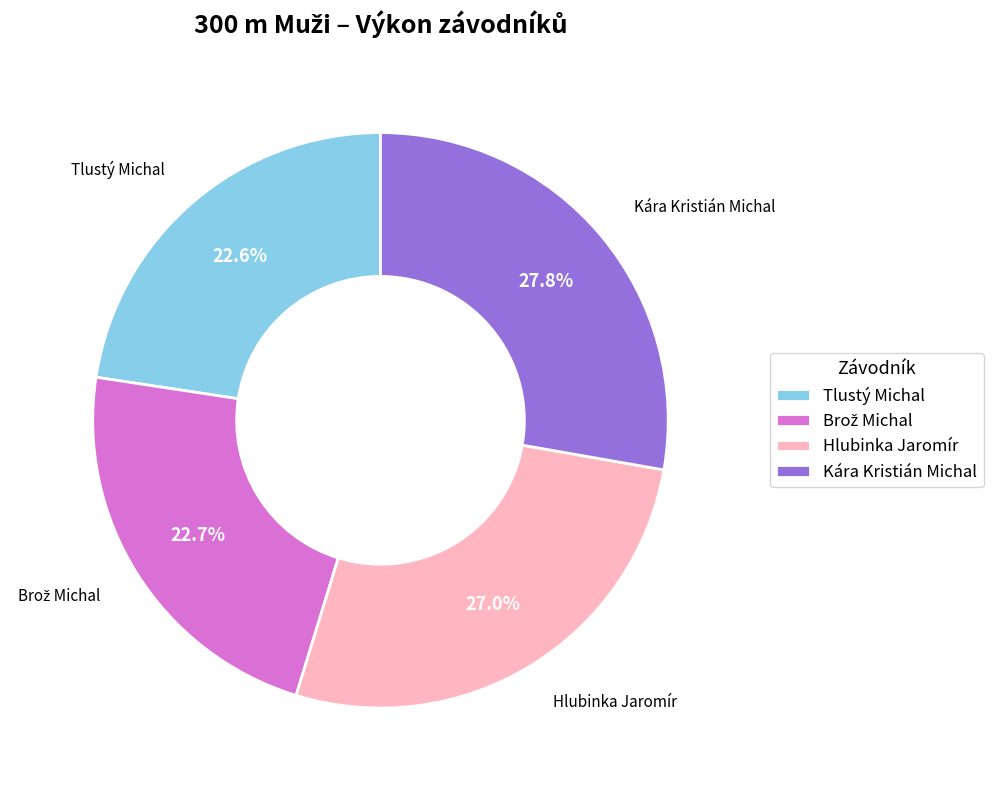

The Hlubinka Jaromír slice represents 19% of the pie. True or false?

False